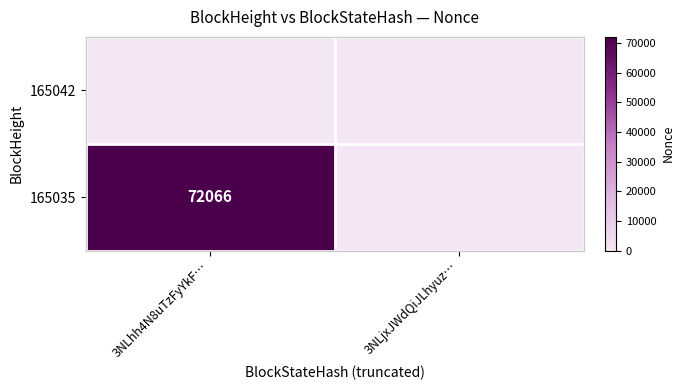

Is it true that 165035 equals 72066 at 3NLhh4N8uTzFyYkF…?

True